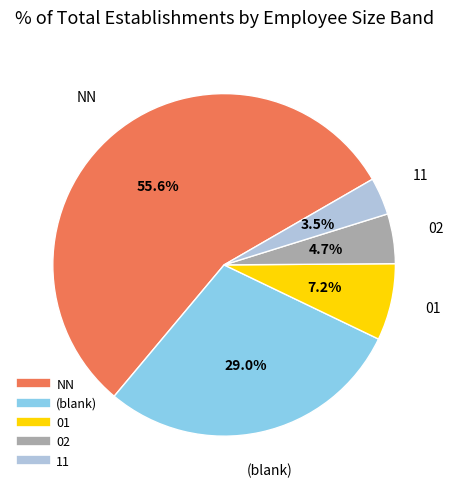

Does any single category account for the majority?

Yes